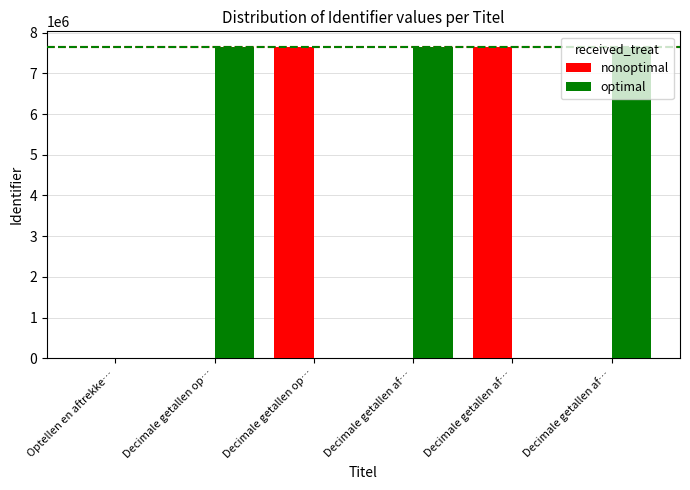

What are all the series names shown in the legend?

nonoptimal, optimal